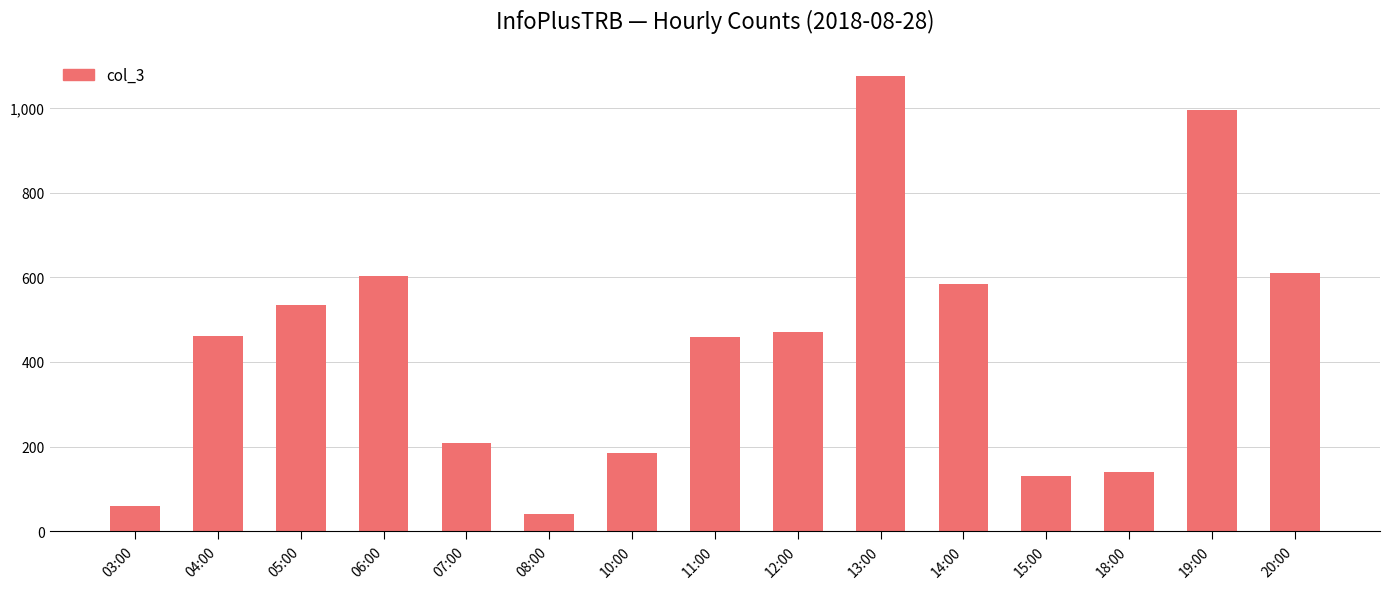

Does the chart contain stacked bars?

No